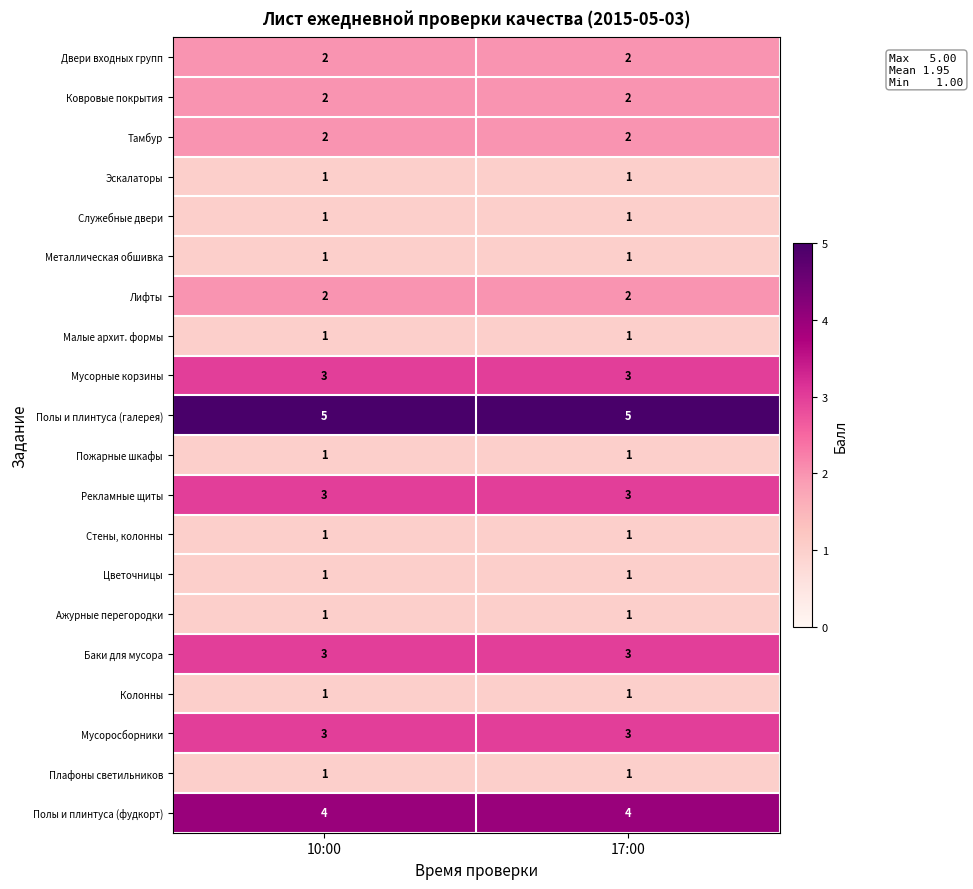

What is the difference between the highest and lowest values at 17:00?

4